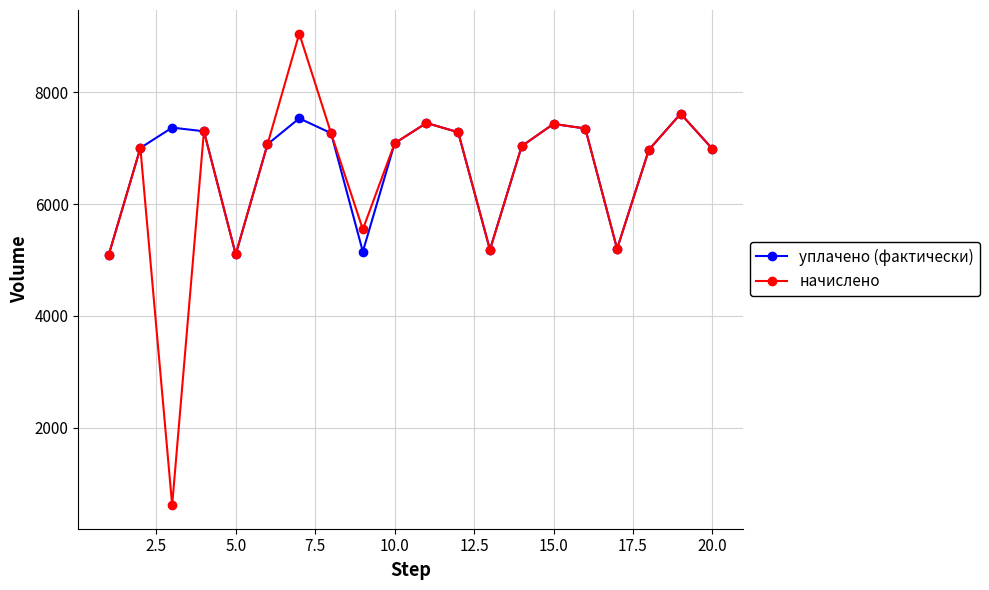

True or false: уплачено (фактически) has more than 0 points higher than both neighbors.

True